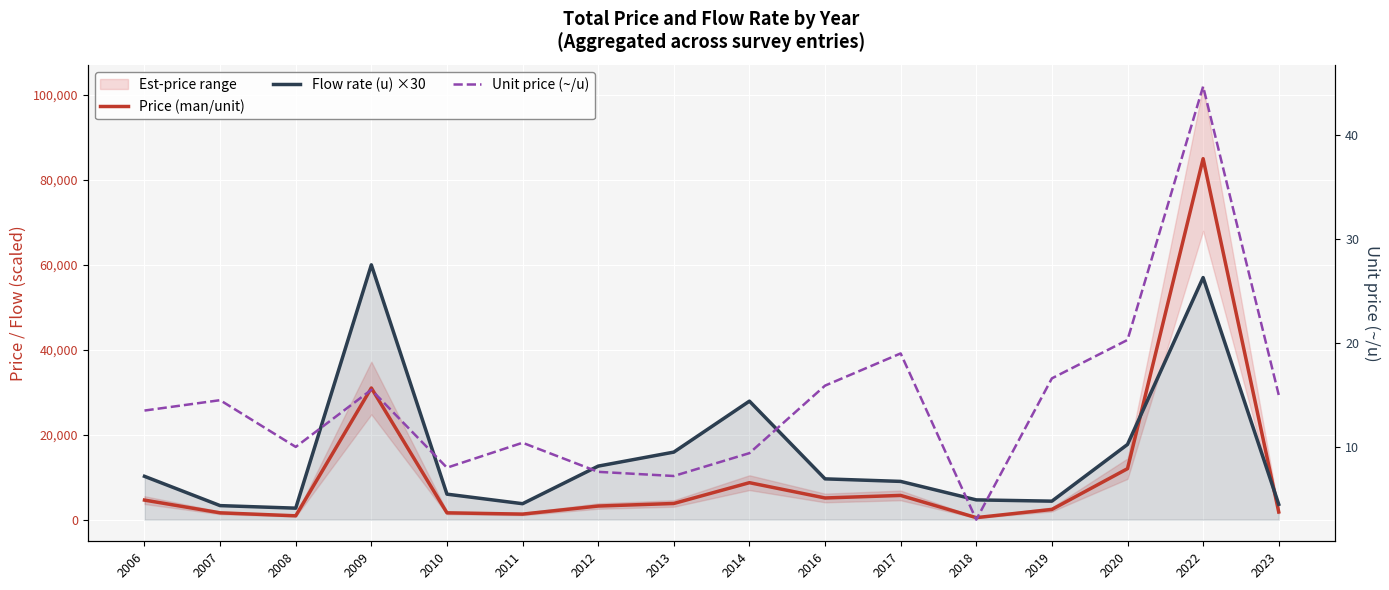

Which has a higher value, 2016 or 2006?

2016